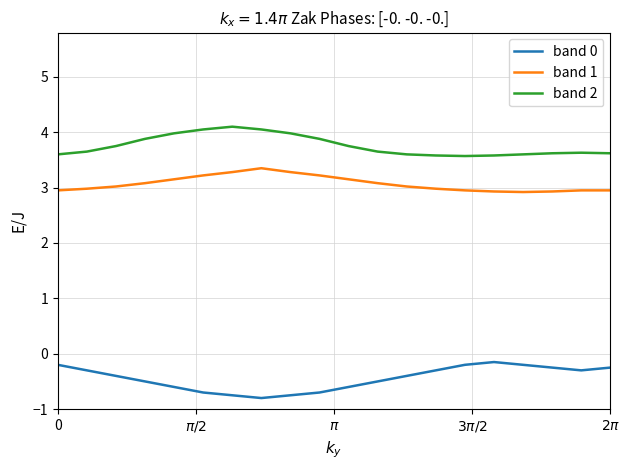

Which series has the largest total across all categories?

band 2